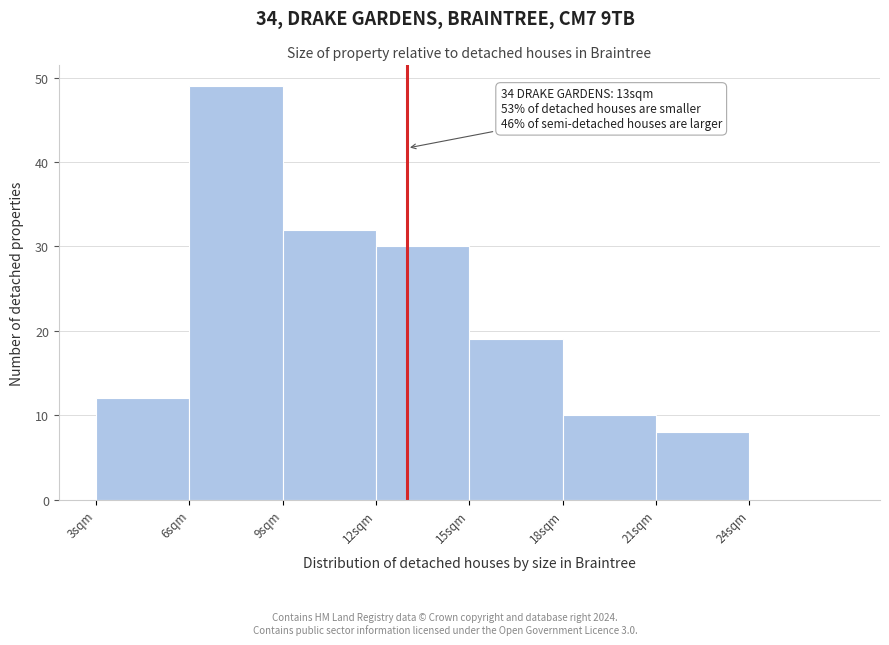

Over which range of the x-axis is the bar tallest?

6 to 9